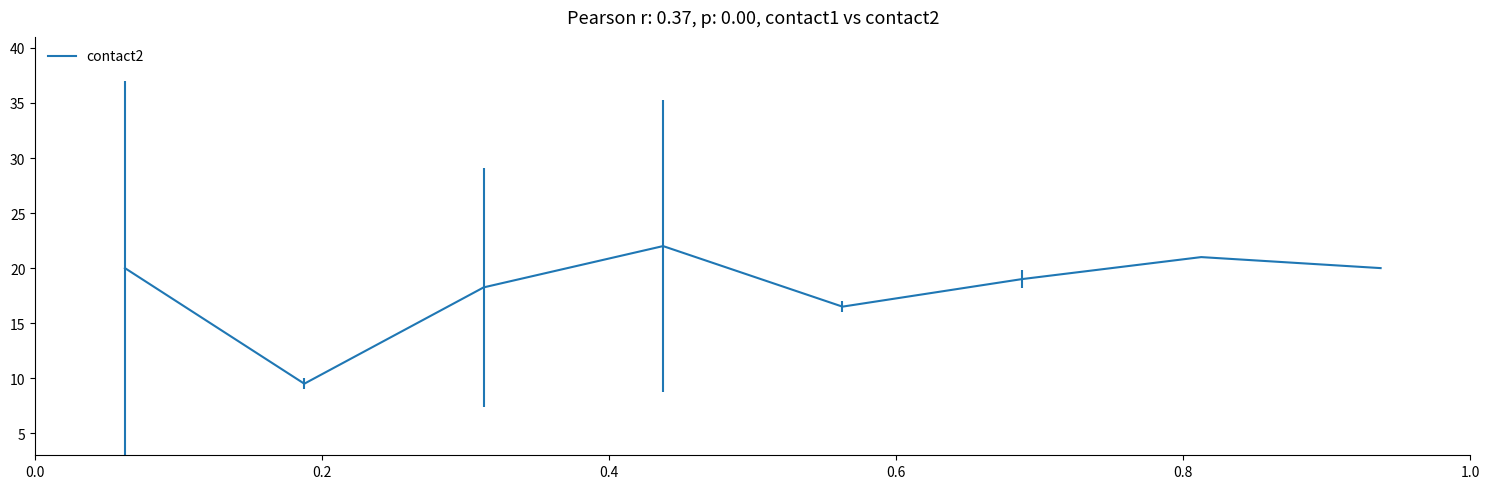

What is the average value?

18.3